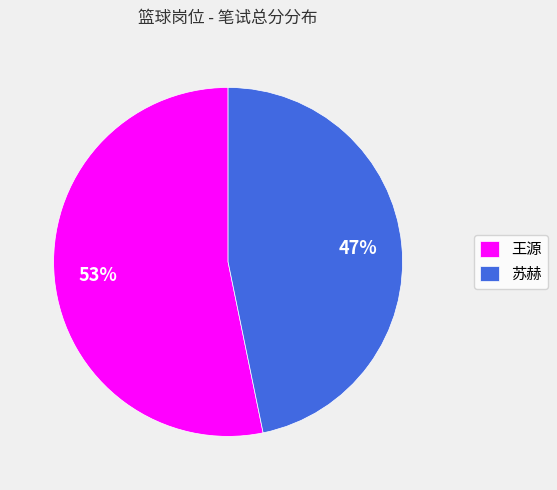

To the nearest percent, what percentage of the pie is 苏赫?

47%